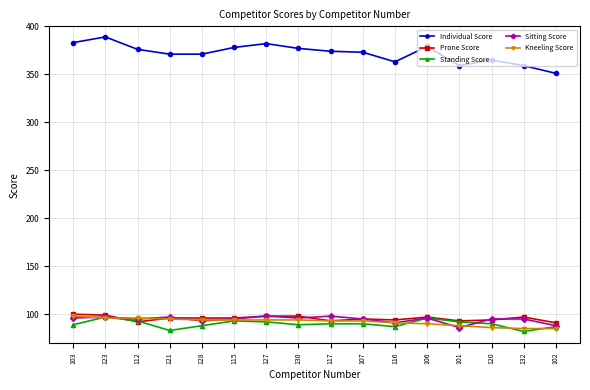

Does the chart display data point markers on the line(s)?

Yes